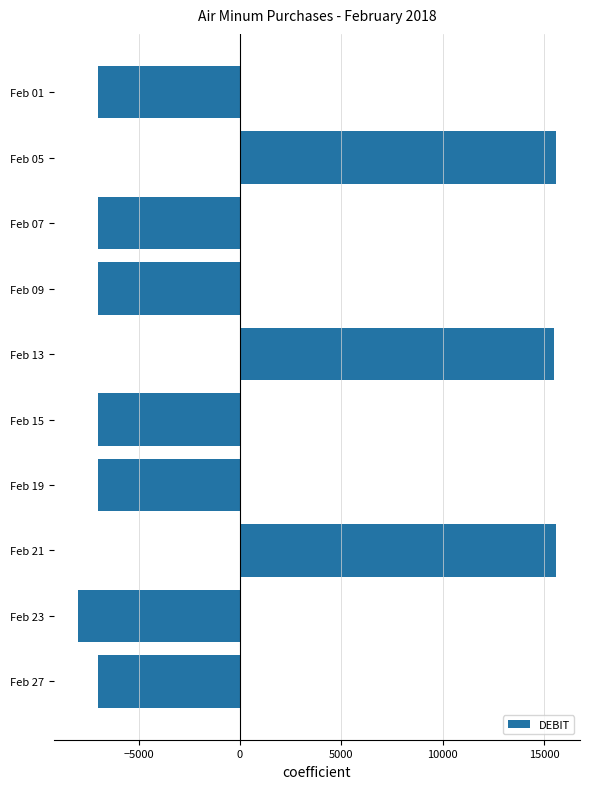

What is the sum of all values?

-3300